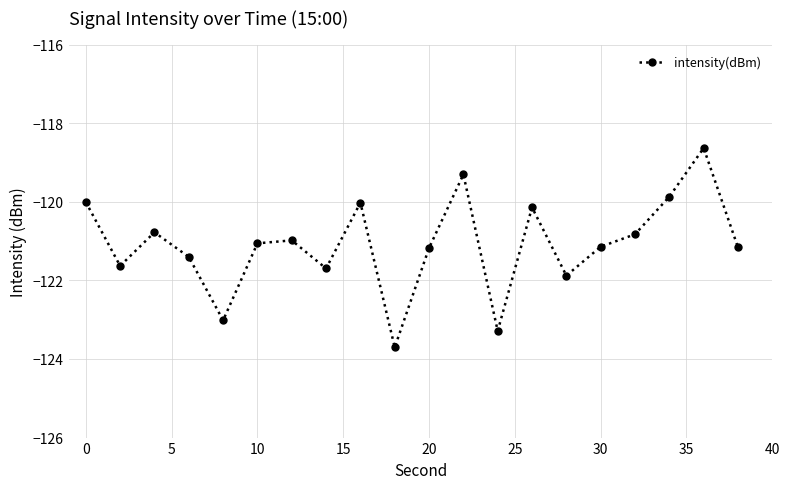

What is the value of the 20th point from the left?

-121.2